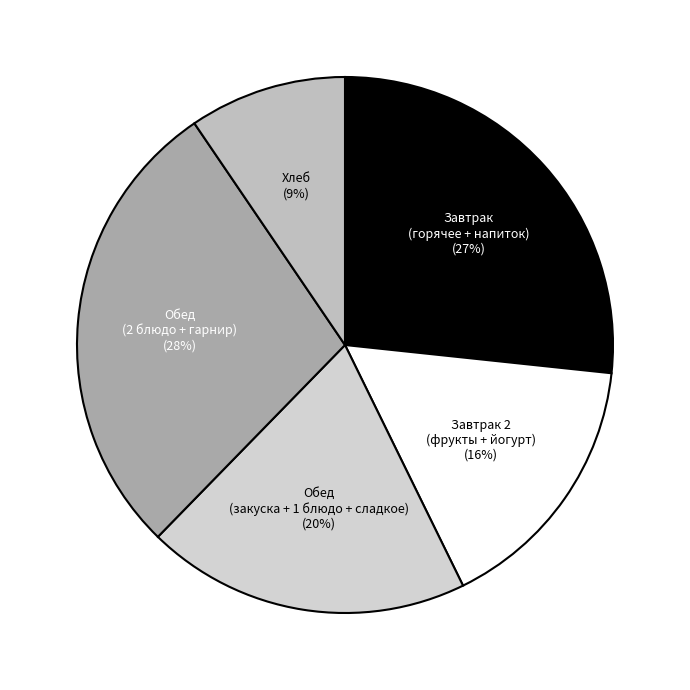

Does any single category account for the majority?

No